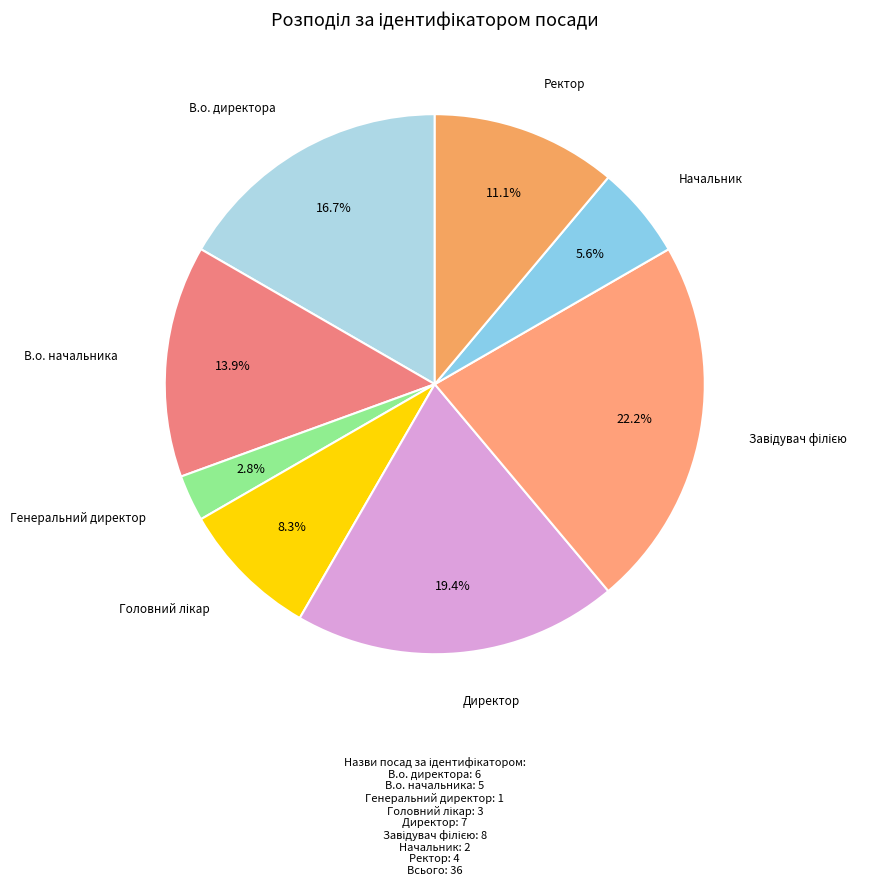

What portion of the pie excludes Ректор?

88.9%